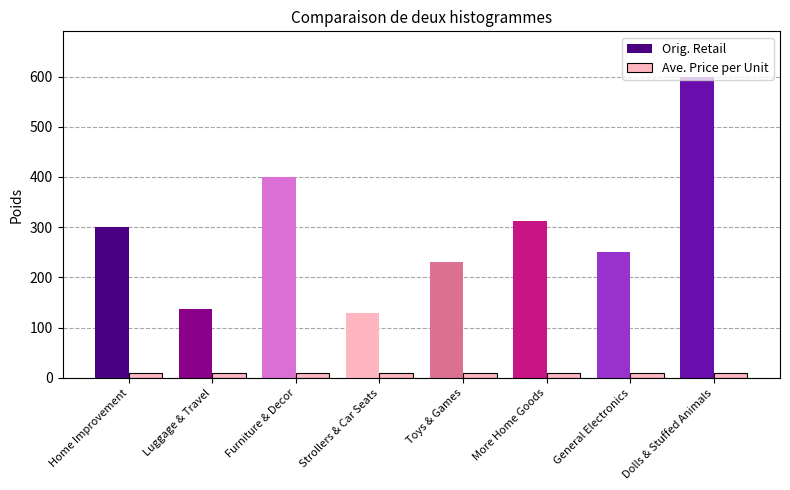

Are the bars grouped side by side (vs. stacked)?

Yes